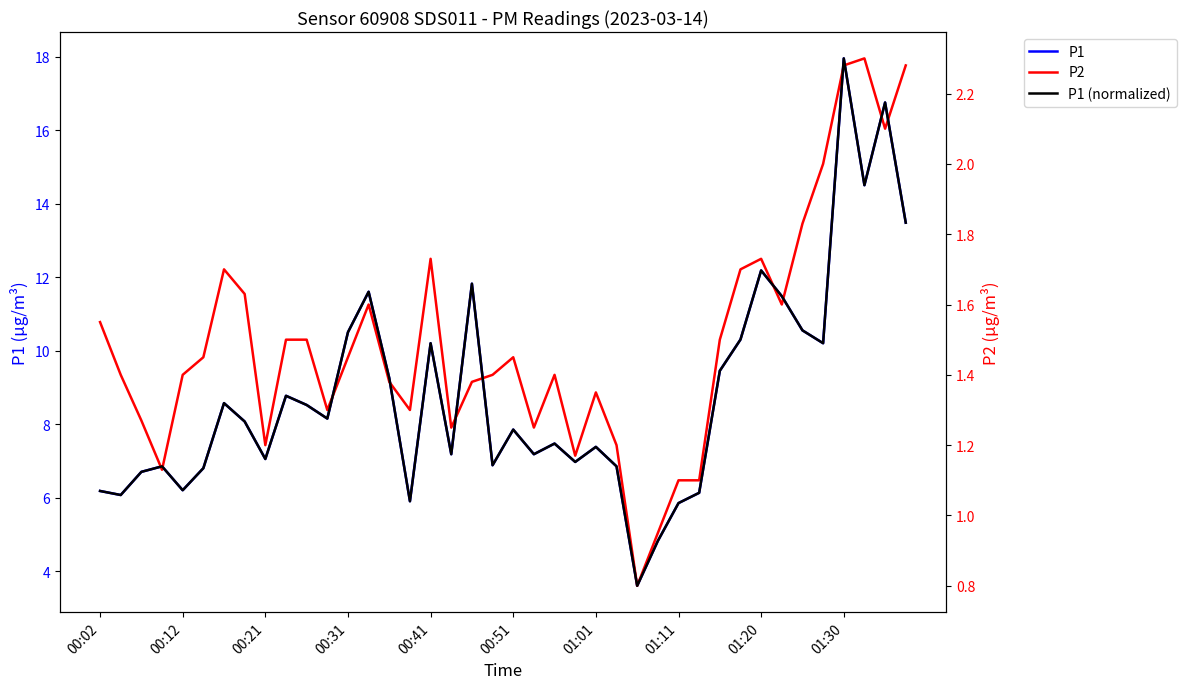

What is the sum of all P1 (normalized) values?

53.8